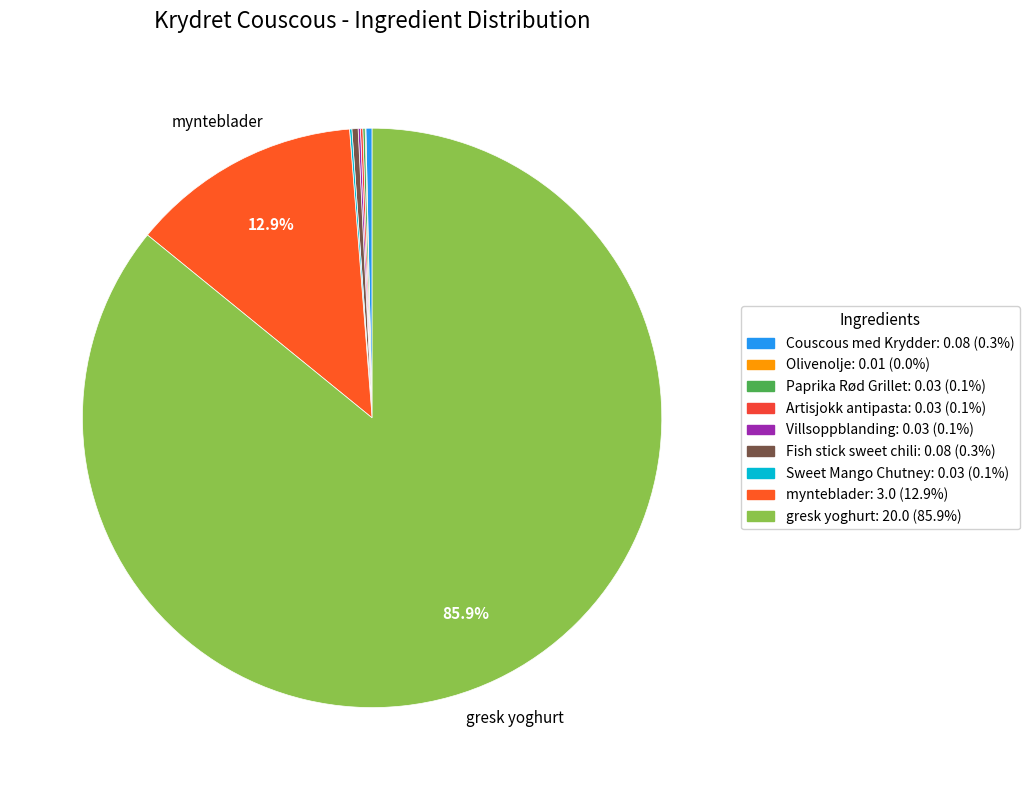

Count the number of slices in the pie.

9